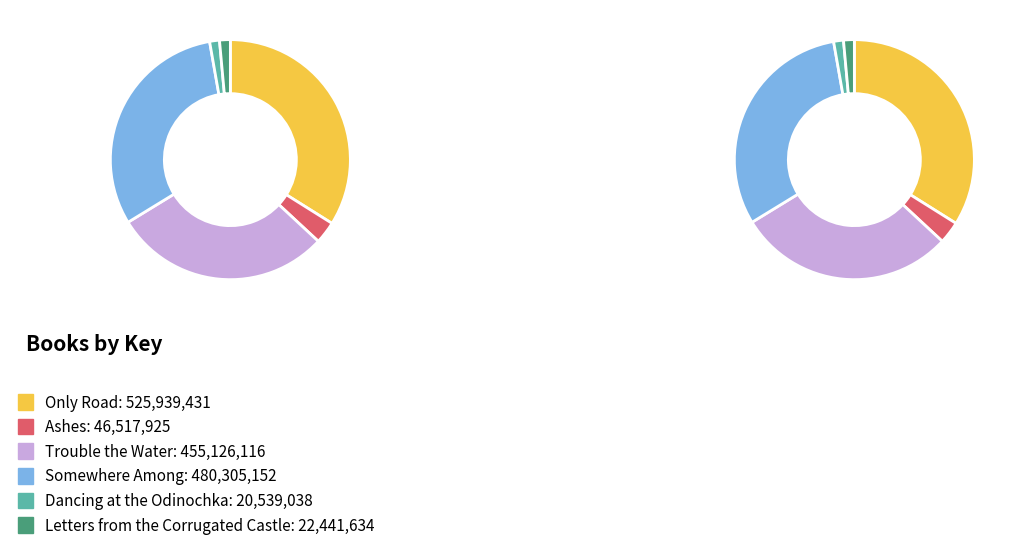

What is the ratio of the value at Somewhere Among to the value at Trouble the Water?

1.1